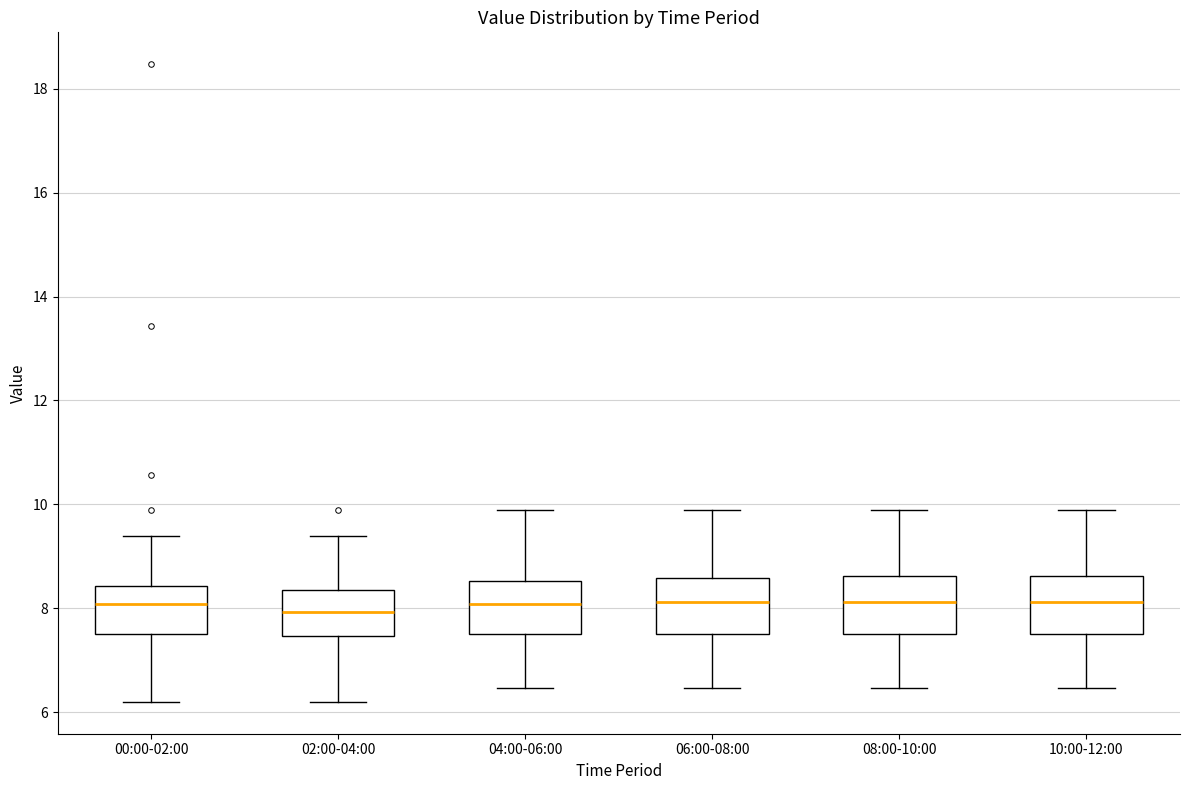

Reading left to right, transcribe this box plot: for each box, give where its median line is, the range the box spans, and where its two whiskers end, as read against the y-axis. The values are not printed on the chart, so give them approximately, as read against the axis.

00:00-02:00: median 8.0, box 7.6 to 8.4, whiskers 6.2 to 9.4
02:00-04:00: median 8.0, box 7.4 to 8.4, whiskers 6.2 to 9.4
04:00-06:00: median 8.0, box 7.6 to 8.6, whiskers 6.4 to 10.0
06:00-08:00: median 8.2, box 7.6 to 8.6, whiskers 6.4 to 10.0
08:00-10:00: median 8.2, box 7.6 to 8.6, whiskers 6.4 to 10.0
10:00-12:00: median 8.2, box 7.6 to 8.6, whiskers 6.4 to 10.0